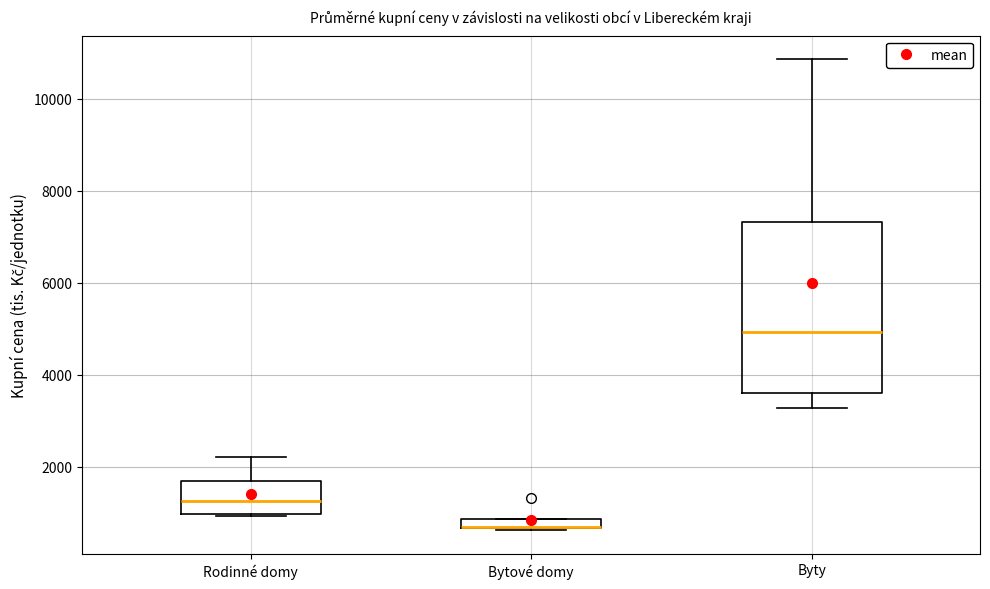

Comparing the boxes themselves (not the whiskers), which one is the tallest?

Byty